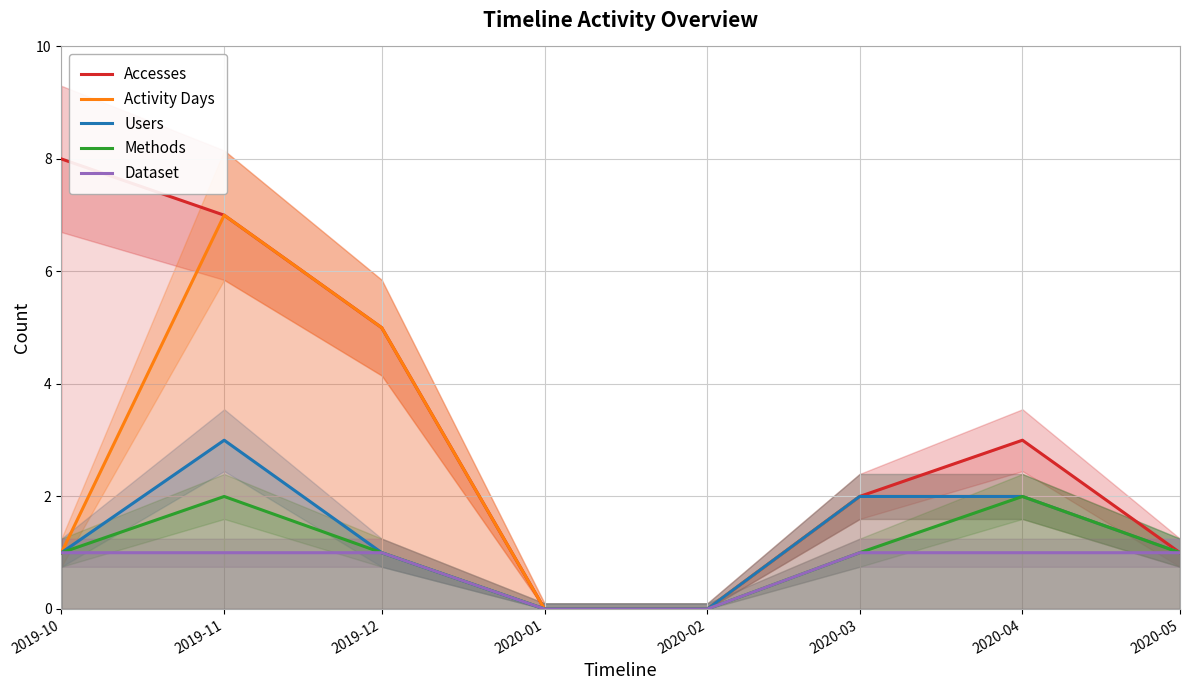

How many values in the Accesses series are below 3?

4